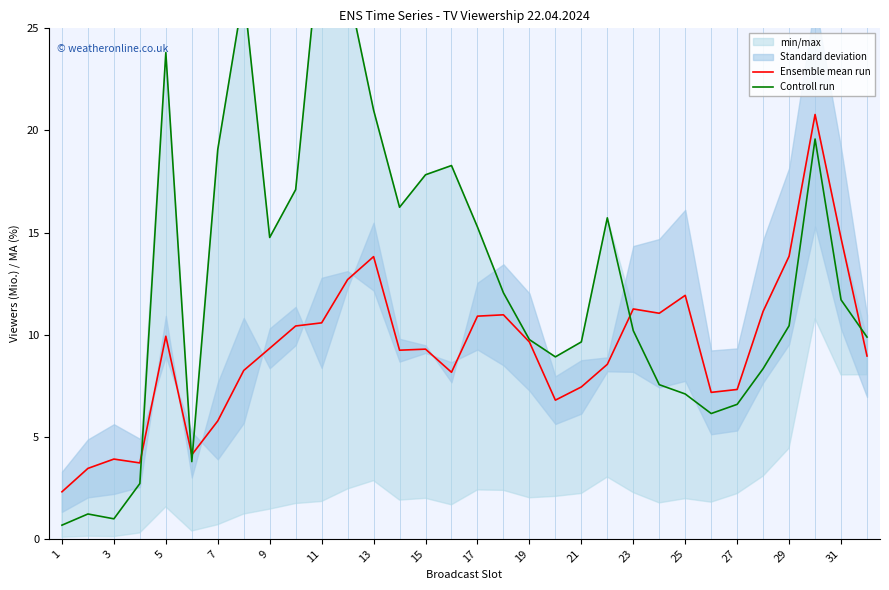

How many lines are shown in the chart?

2